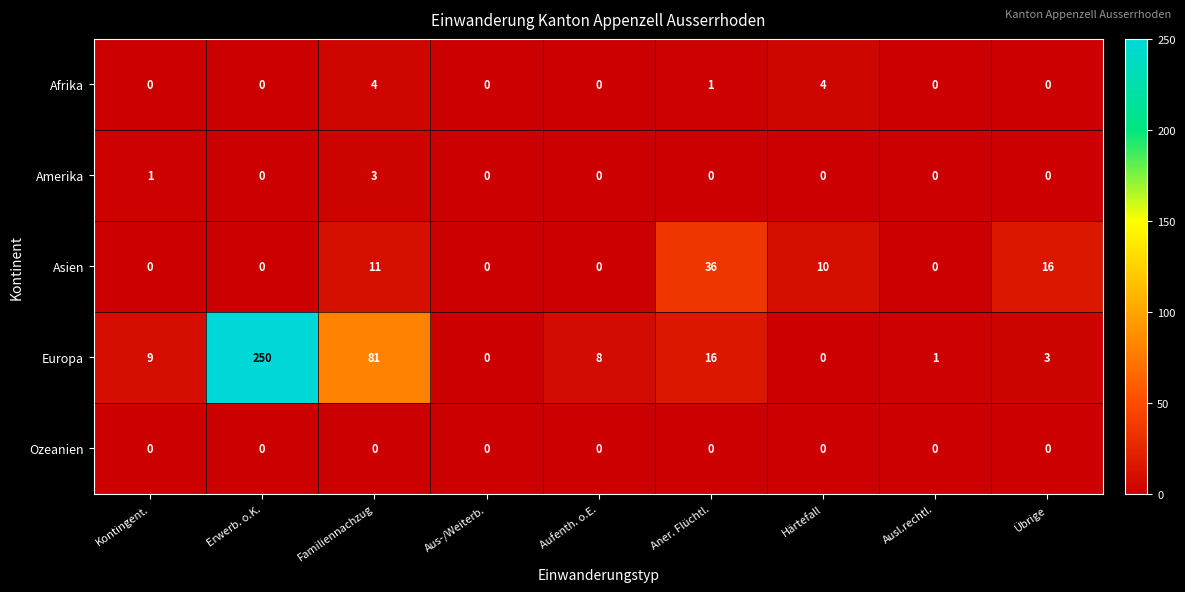

Which series has the widest spread of values?

Europa